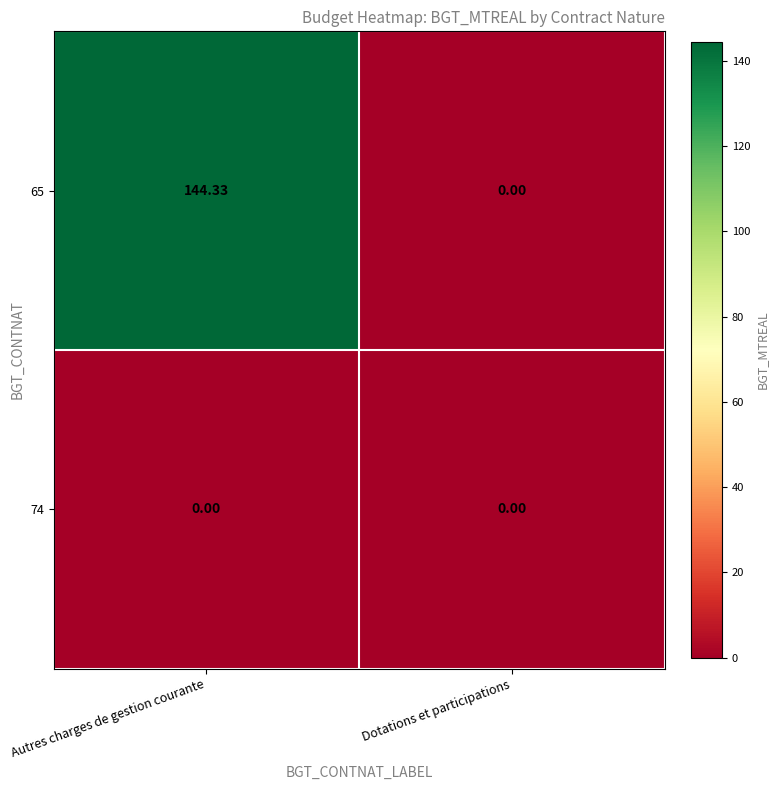

What is the greatest value displayed?

144.3